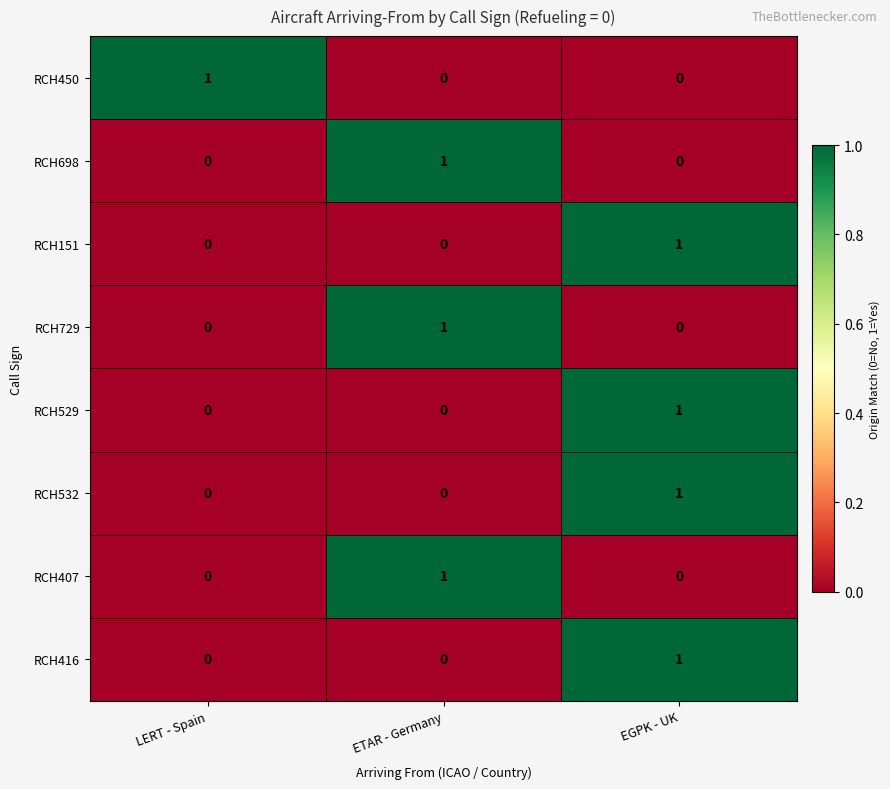

At which category is the sum across all series the highest?

EGPK - UK